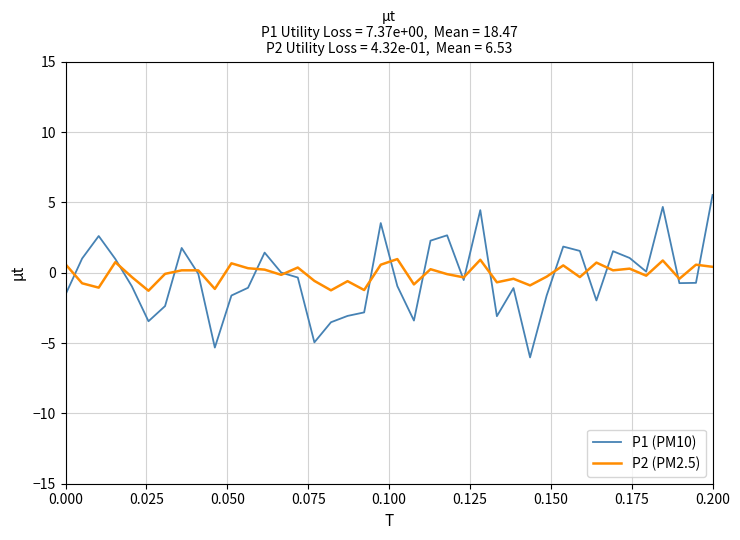

How many series are shown in this chart?

2